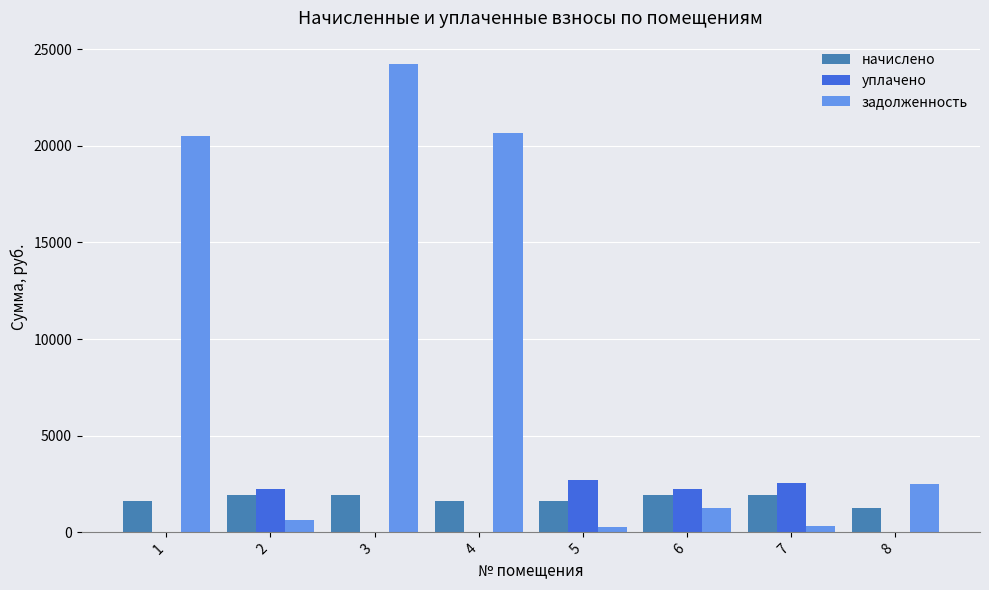

The value of задолженность at 3 is 24224.8. True or false?

True